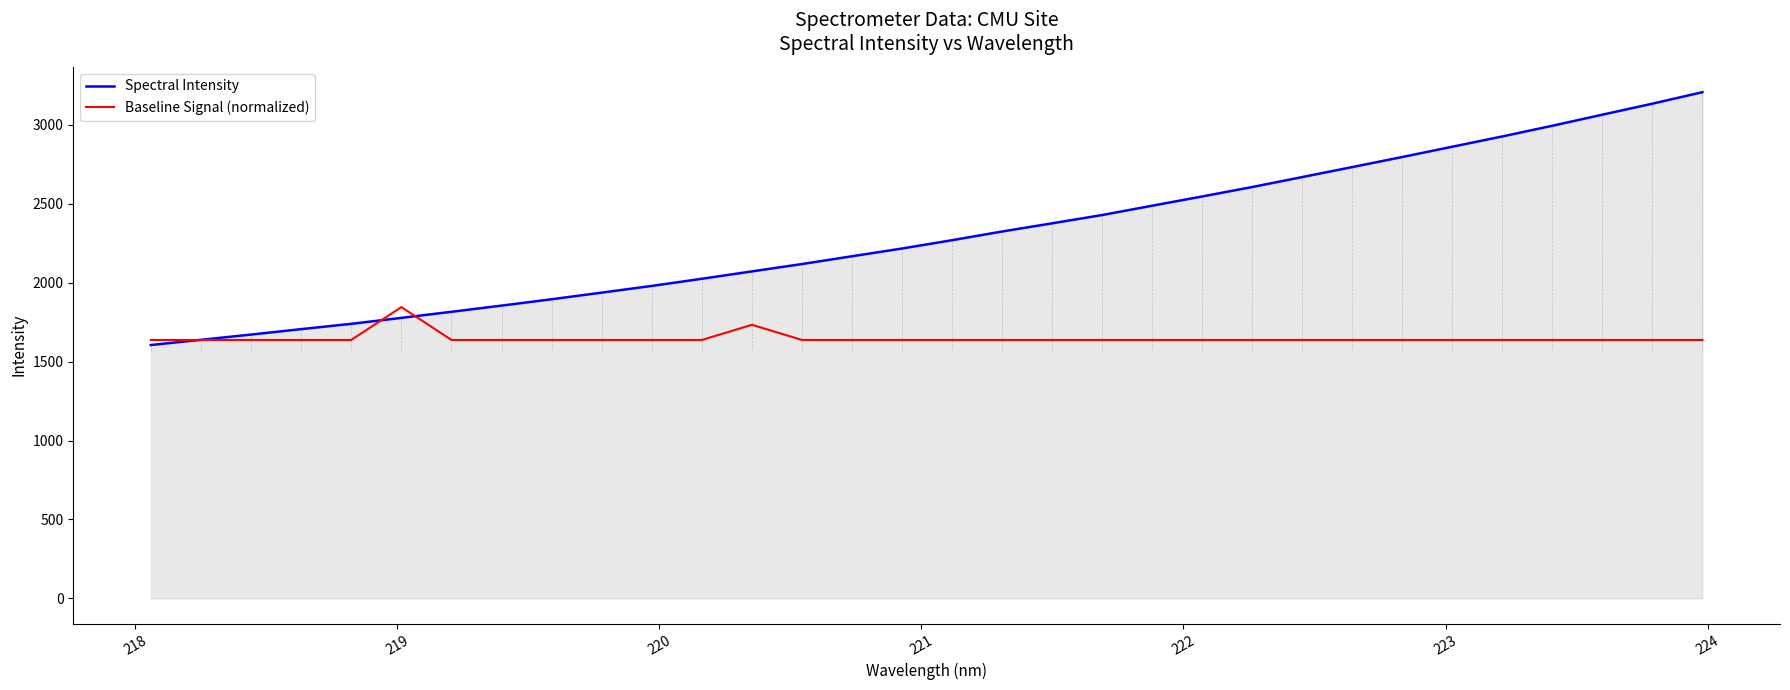

Which series has the largest total across all categories?

Spectral Intensity